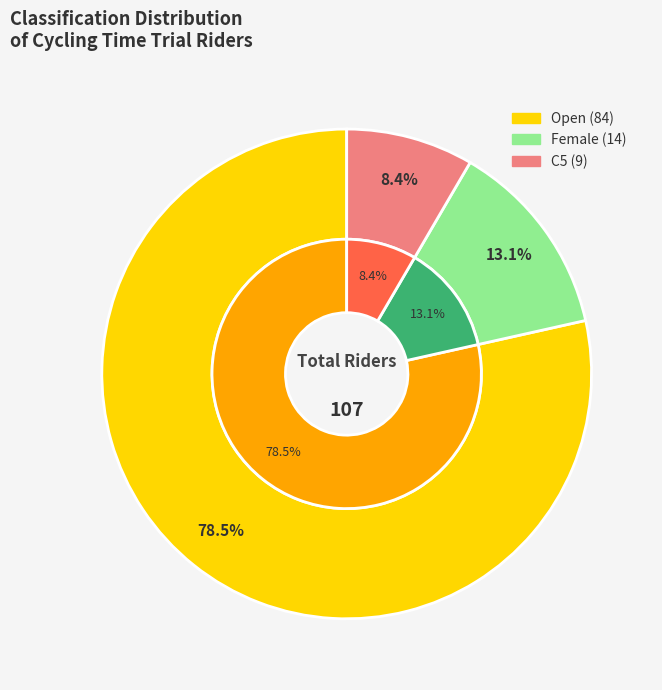

Does any single category account for the majority?

Yes